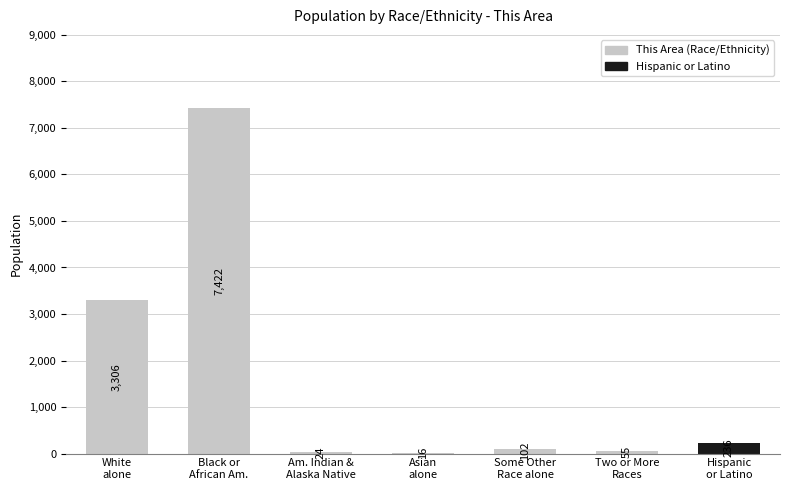

What is the greatest value displayed?

7422